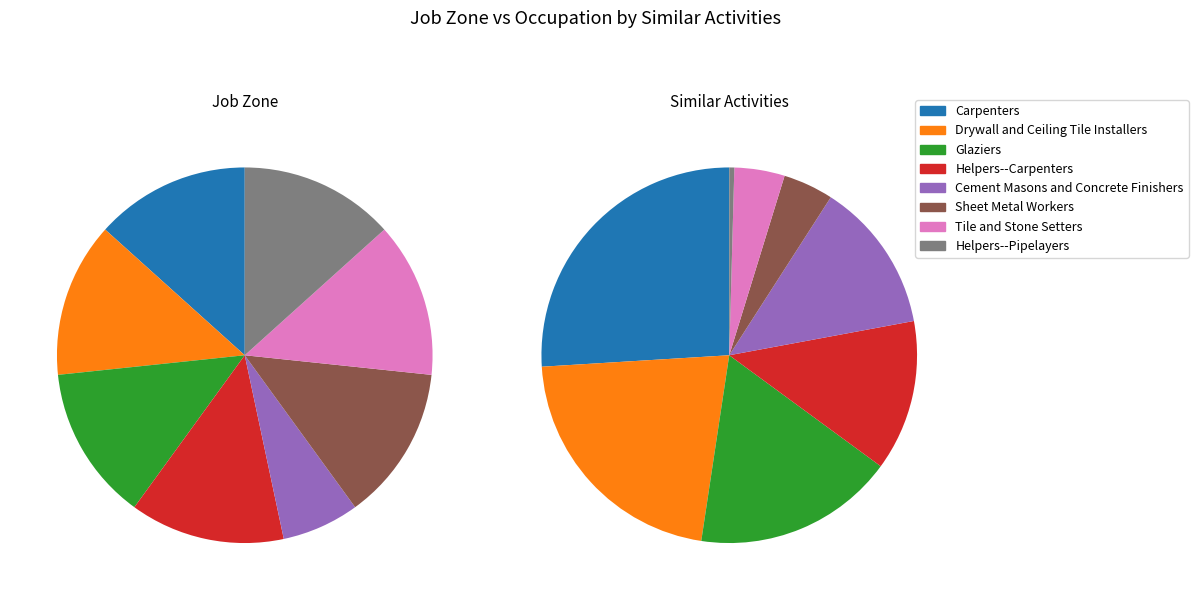

Is Drywall and Ceiling Tile Installers the majority of the pie?

No